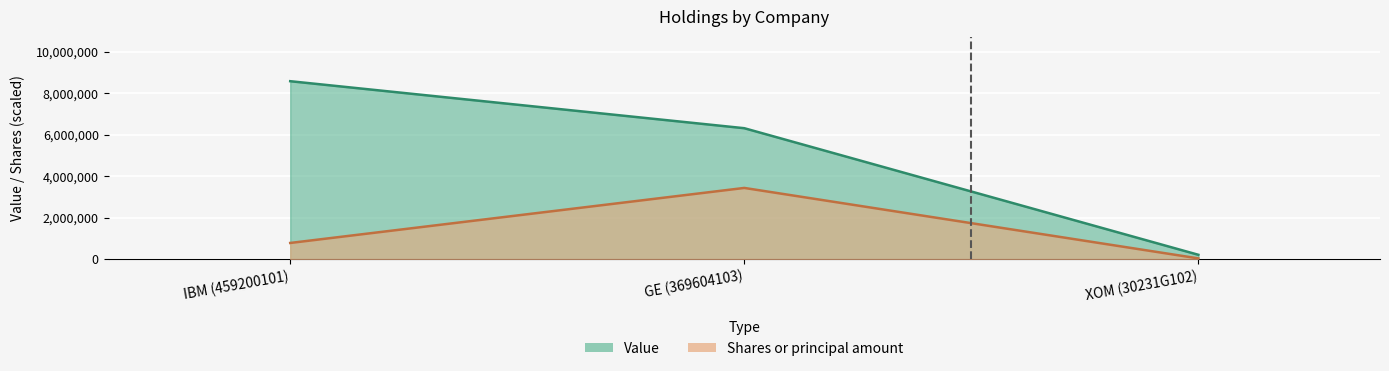

Reading left to right, extract all data points from this chart.

Value: IBM (459200101)=8579000.0	GE (369604103)=6312000.0	XOM (30231G102)=207000.0
Shares or principal amount: IBM (459200101)=777330.7	GE (369604103)=3431600.0	XOM (30231G102)=33167.7